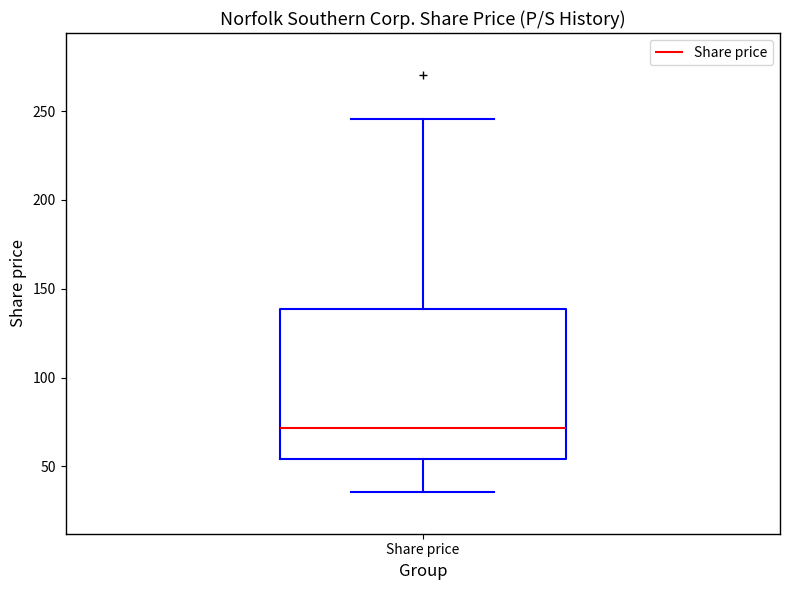

Where does the upper whisker of the box for Share price end on the y-axis? The values are not printed on the chart, so give them approximately, as read against the axis.

245